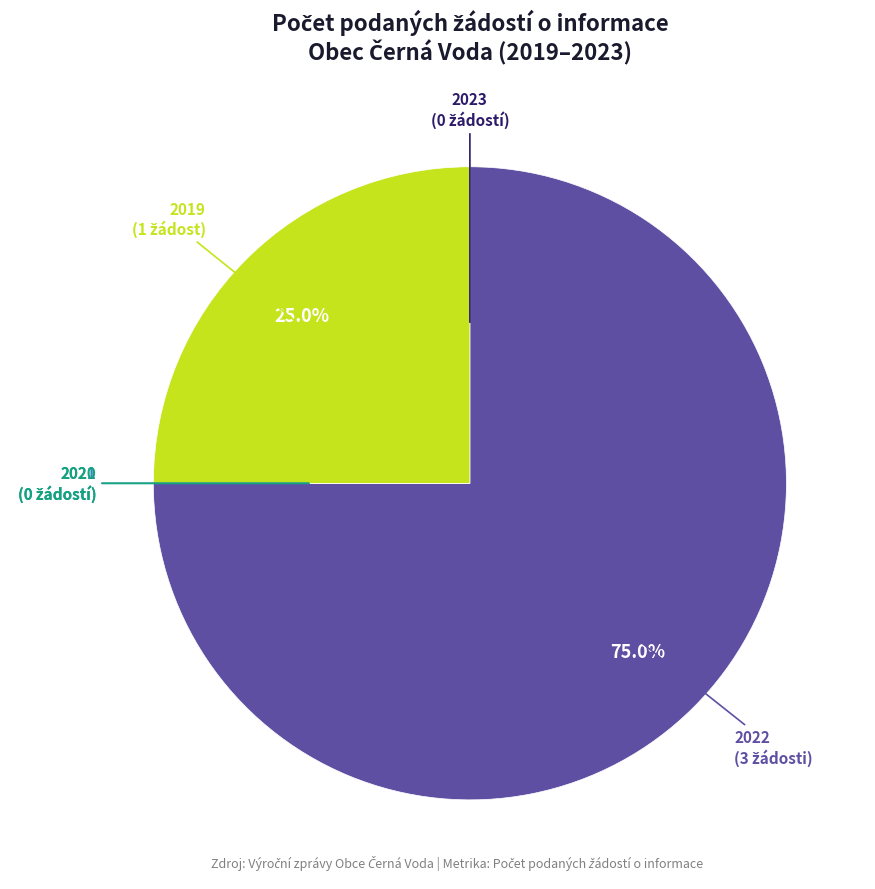

Which category has the biggest portion of the pie?

2022 (ID: 100919)